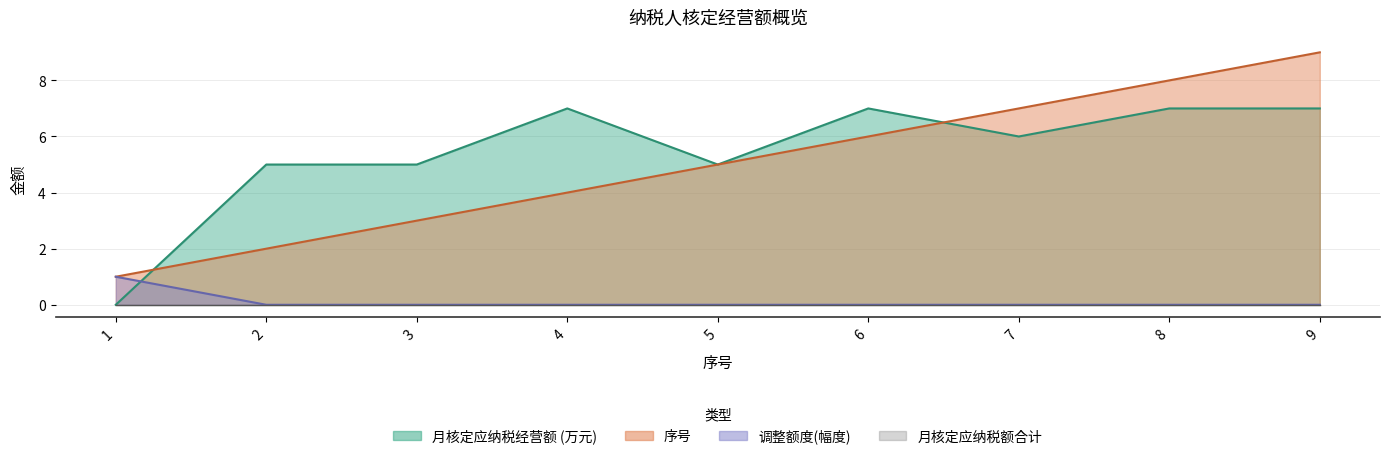

Reading left to right, extract all data points from this chart.

月核定应纳税经营额: 0	5	5	7	5	7	6	7	7
序号: 1	2	3	4	5	6	7	8	9
调整额度(幅度): 1	0	0	0	0	0	0	0	0